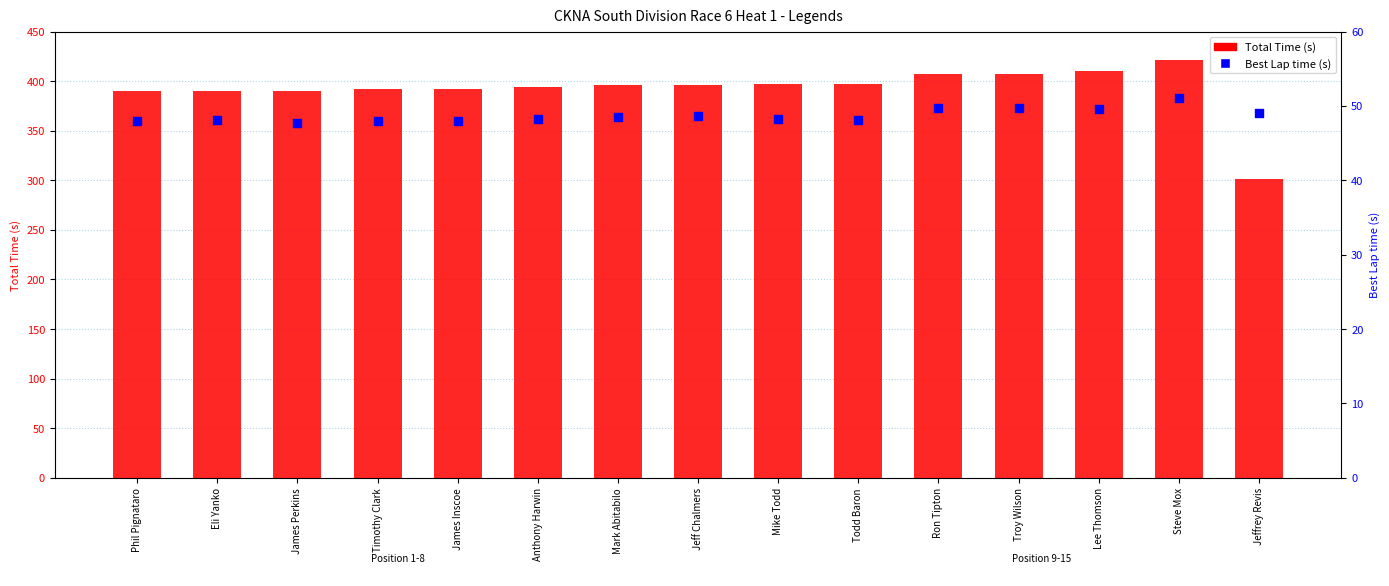

At which category is the sum across all series the highest?

Steve Mox